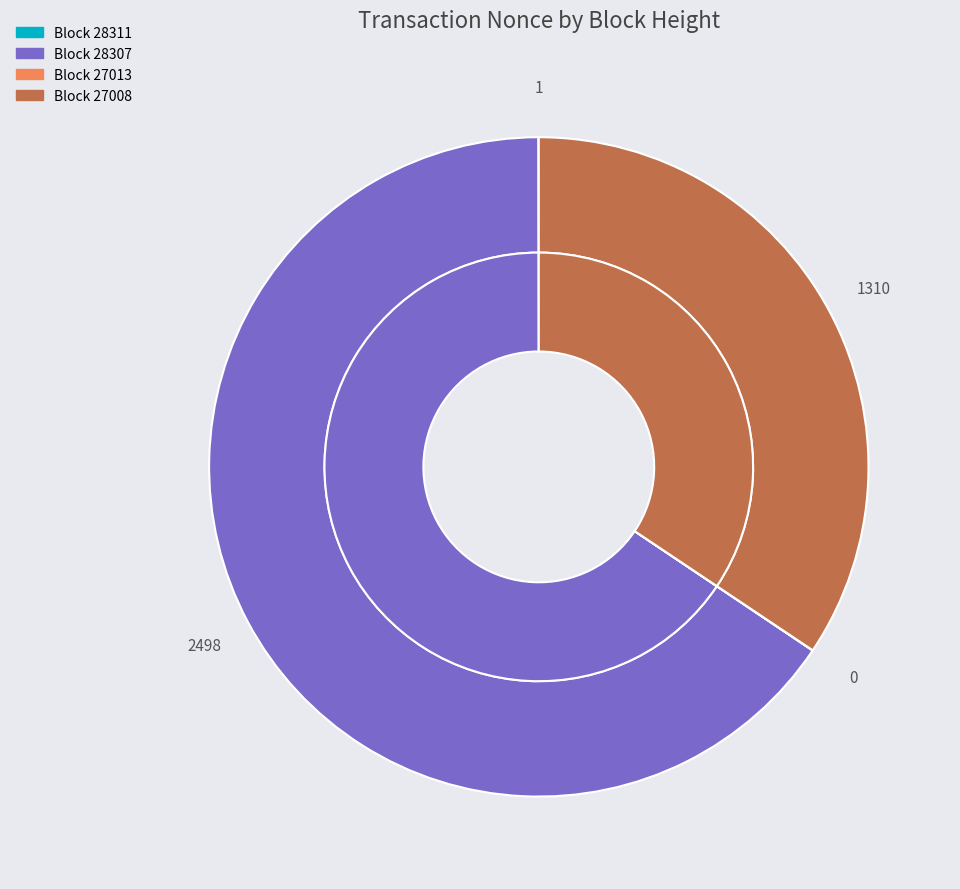

True or false: 27008 accounts for 34% of the total.

True